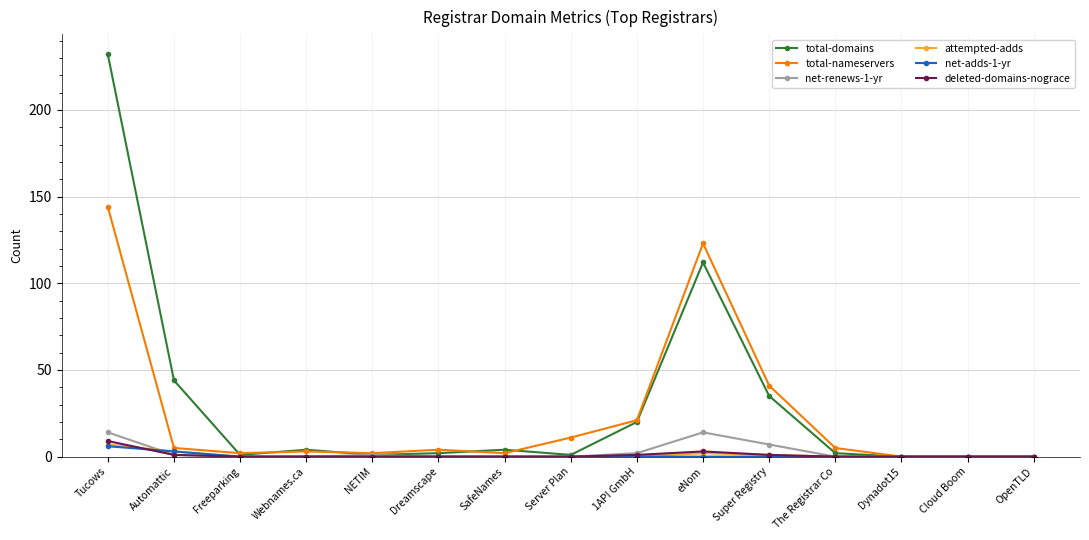

What is the difference between the second highest and minimum values in the total-domains series?

112